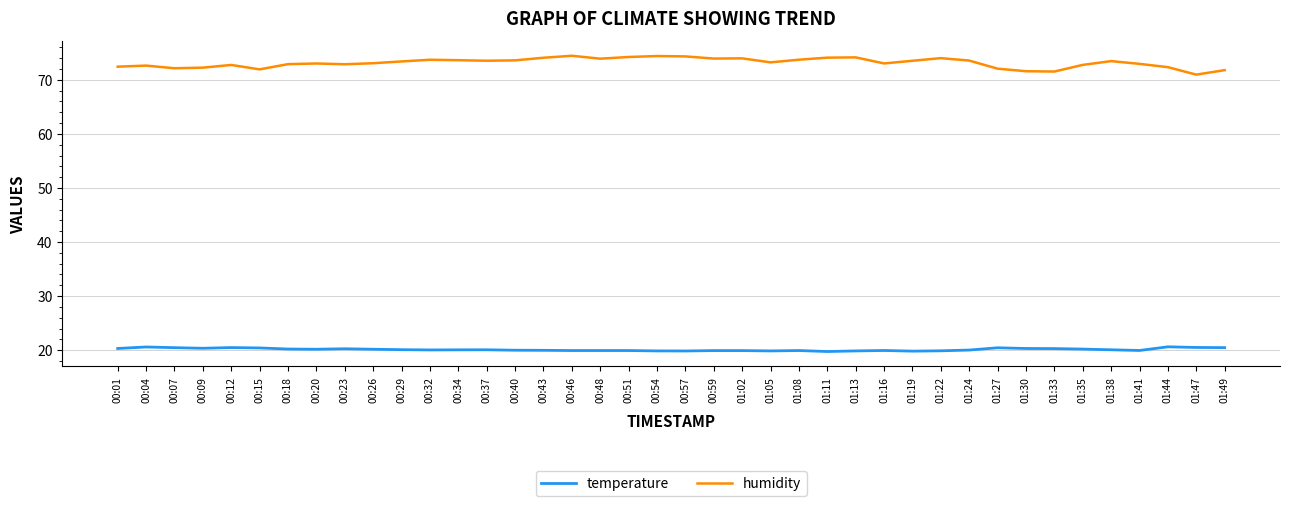

Is this an area chart (filled region under the line)?

No